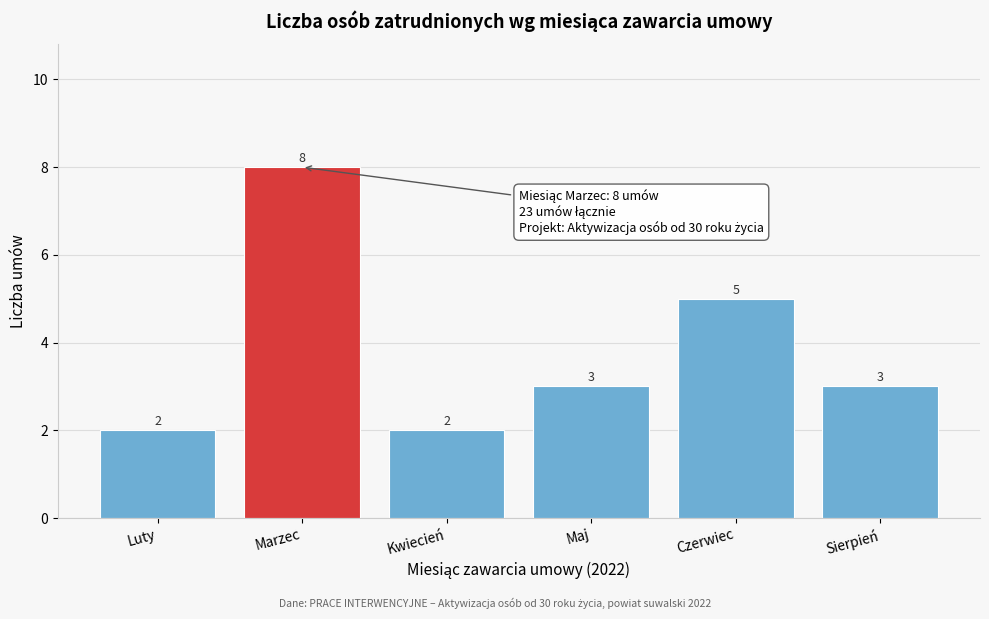

Reading left to right, extract all data points from this chart.

Luty=2	Marzec=8	Kwiecień=2	Maj=3	Czerwiec=5	Sierpień=3